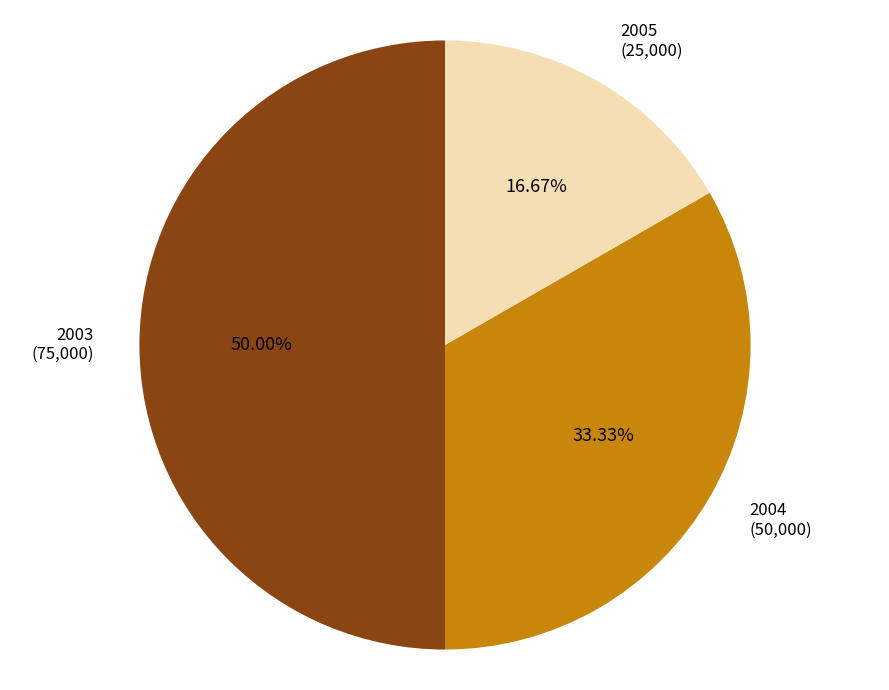

Which slice is the largest?

2003